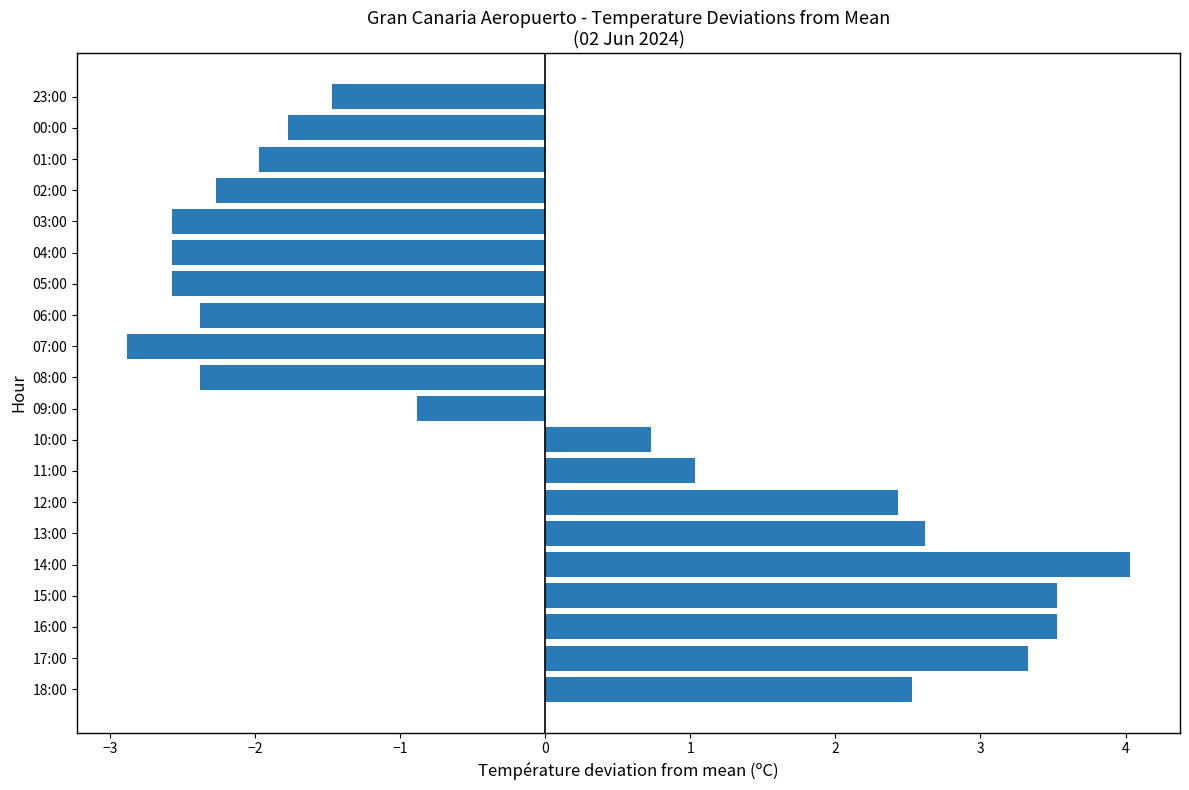

Does the chart contain any negative values?

Yes